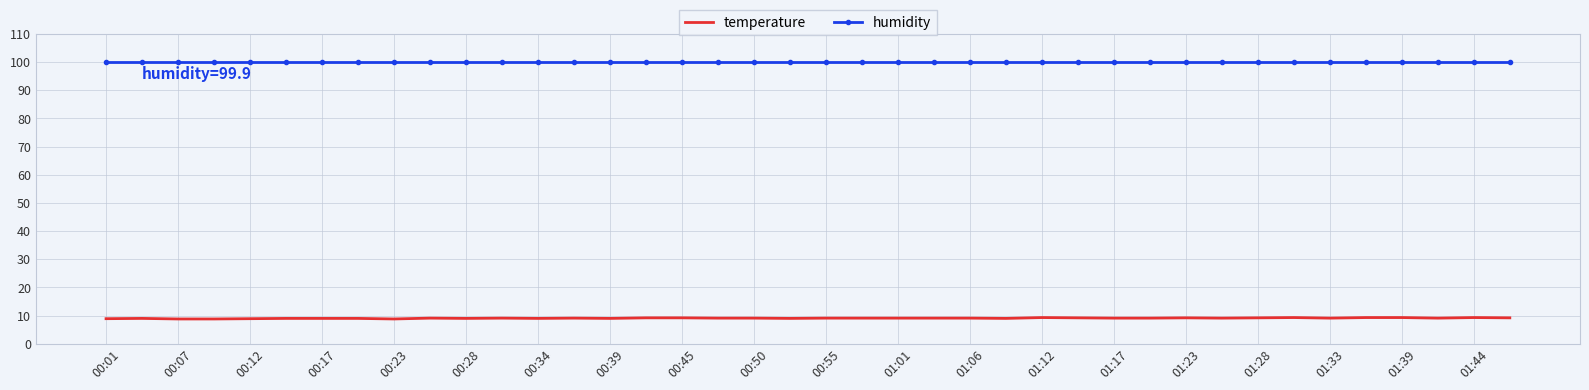

True or false: humidity and temperature intersect in this chart.

False